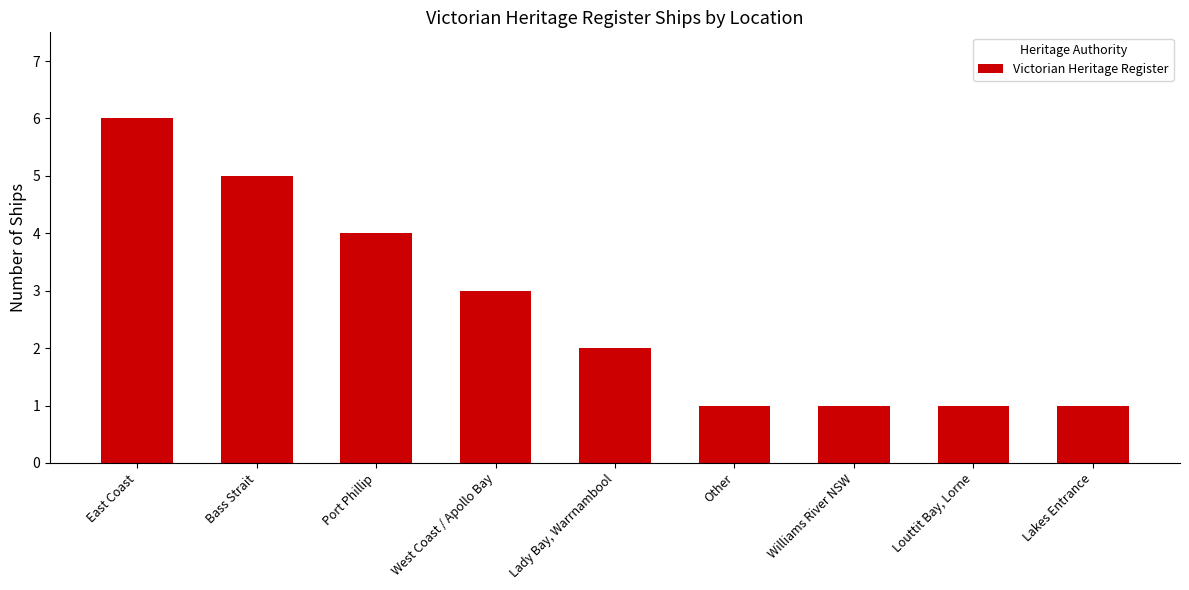

The value at Other is 1. True or false?

True